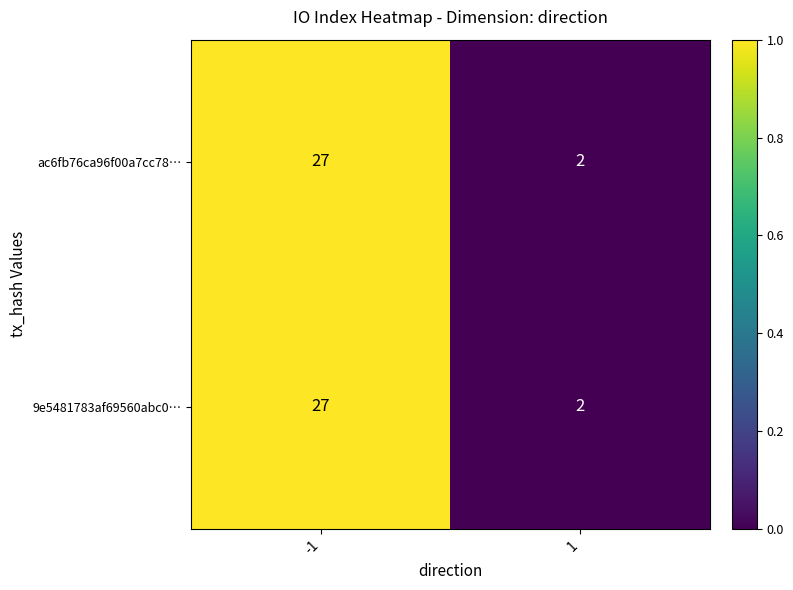

What is the difference between the 9e5481783af69560abc0… values at 1 and -1?

25